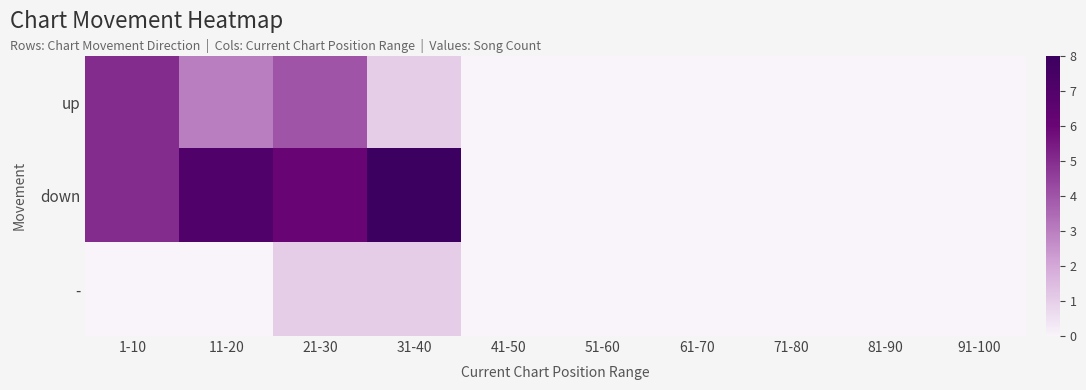

Which series has the largest total across all categories?

down